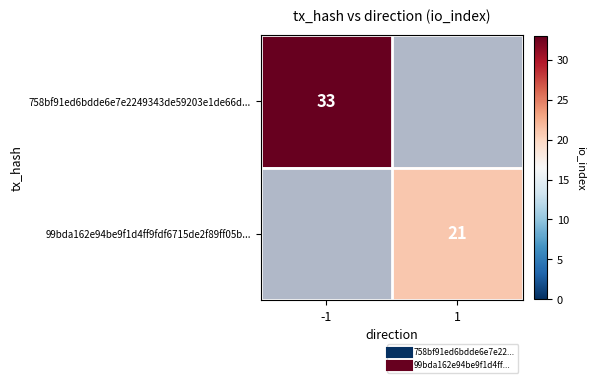

What is the maximum value shown in the chart?

33.0